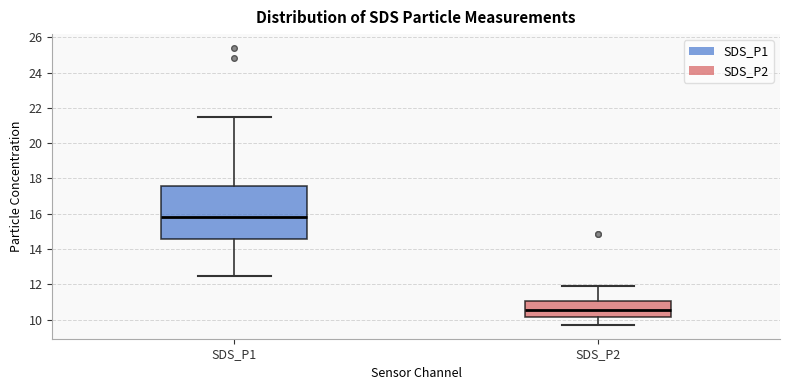

Which box is the tallest, from its lower edge to its upper edge?

SDS_P1